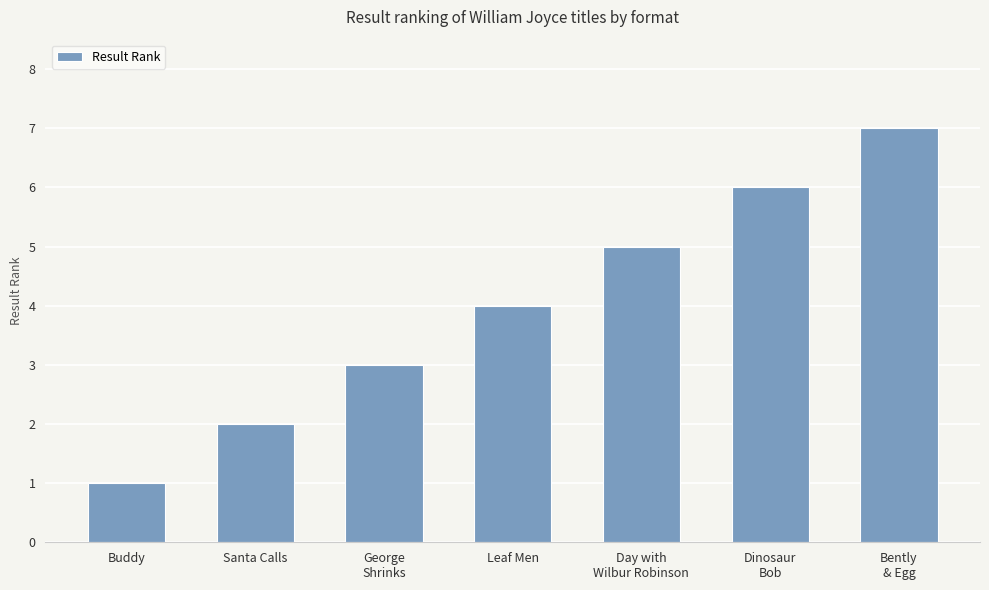

What is the difference between the maximum and minimum values?

6